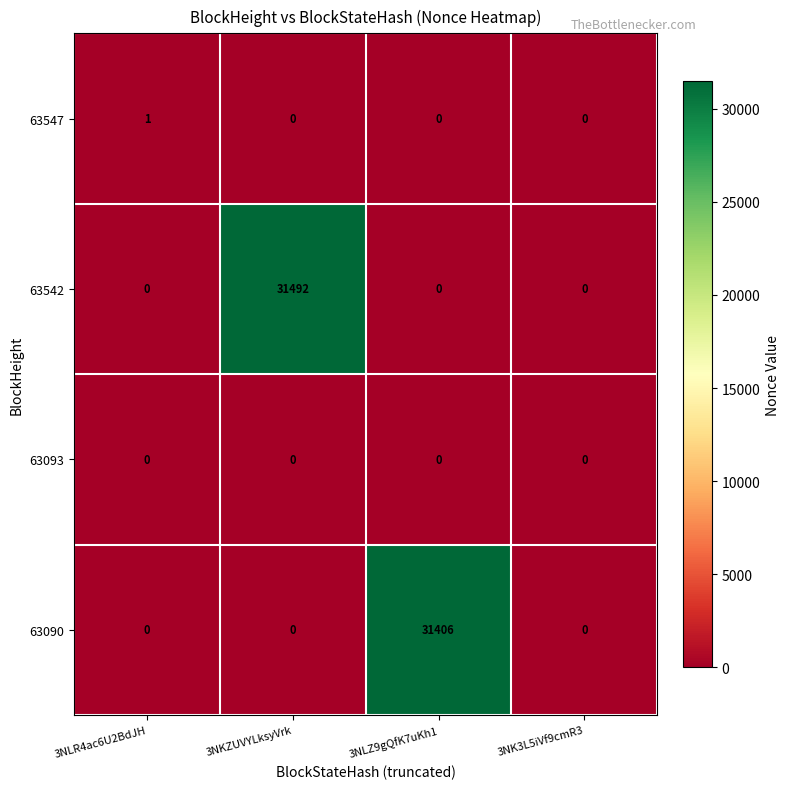

What is the total value across all series at 3NLZ9gQfK7uKh1?

31406